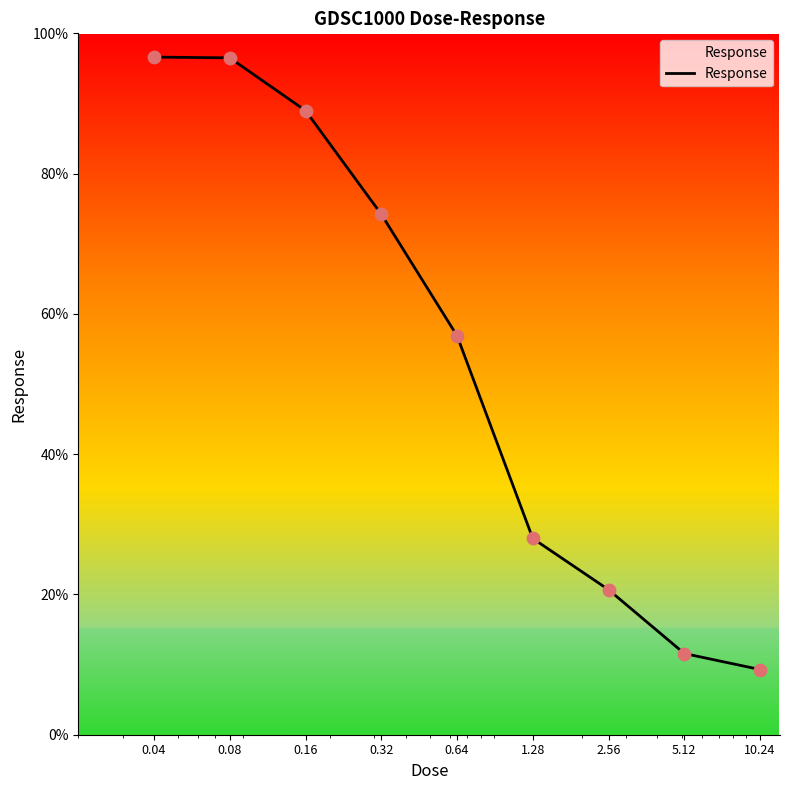

What is the minimum value shown in the chart?

9.3